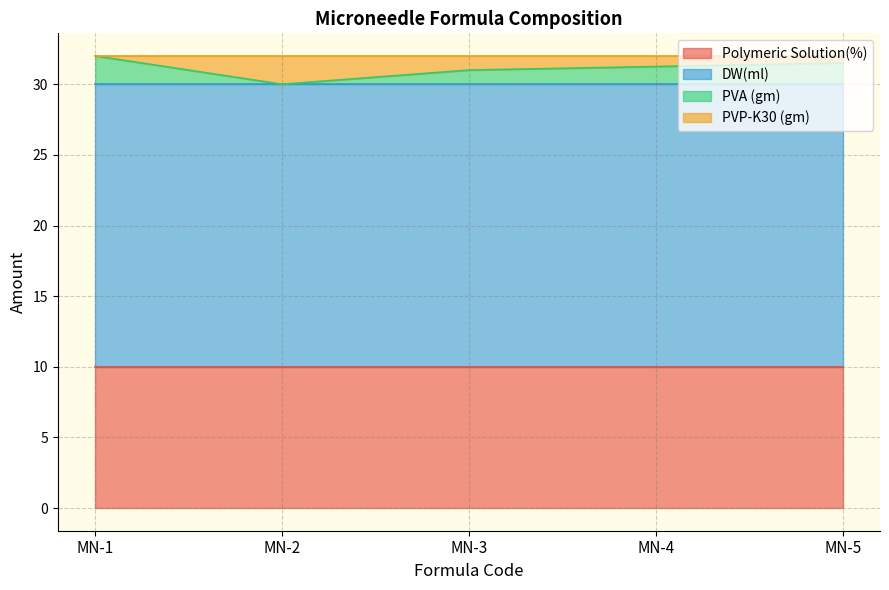

The value of Polymeric Solution(%) at MN-3 is 10.0. True or false?

True